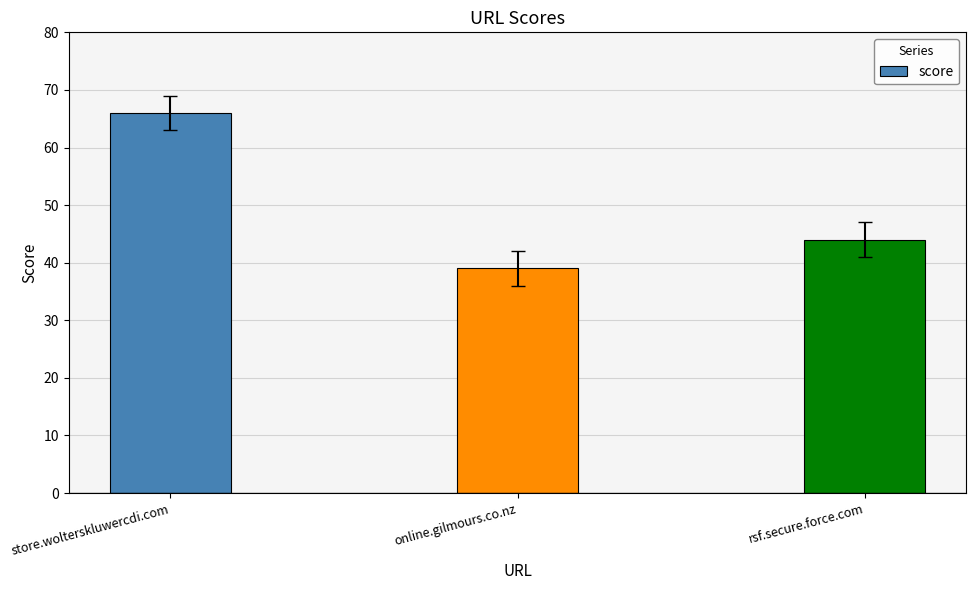

Are the bars grouped side by side (vs. stacked)?

No